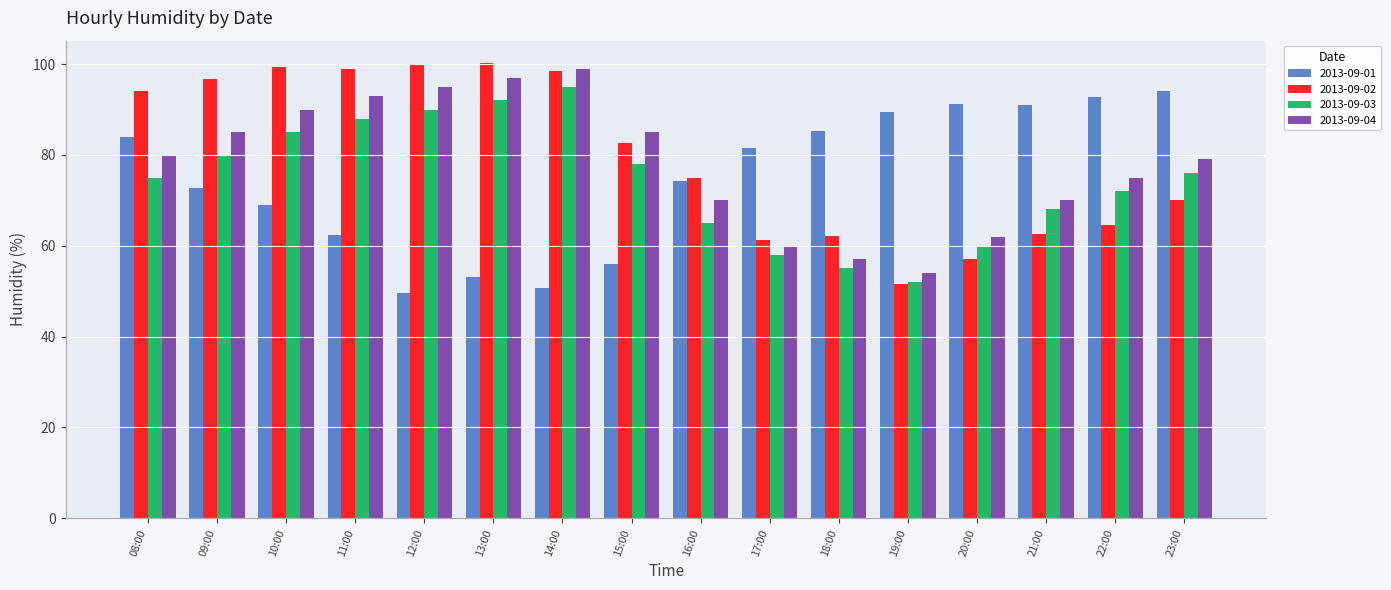

Does the chart contain stacked bars?

No